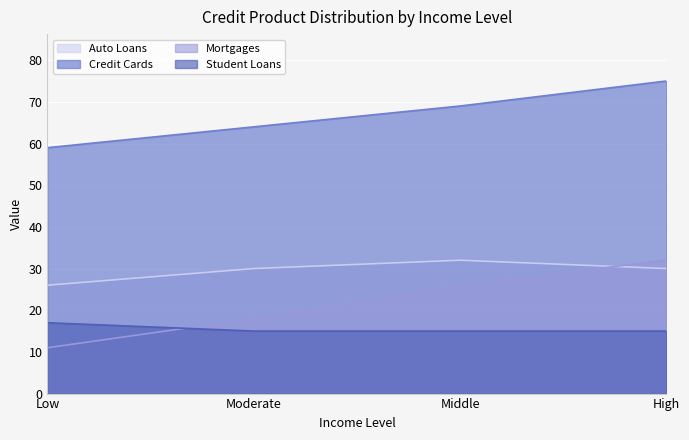

True or false: Auto Loans has a value of 21 at Moderate.

False